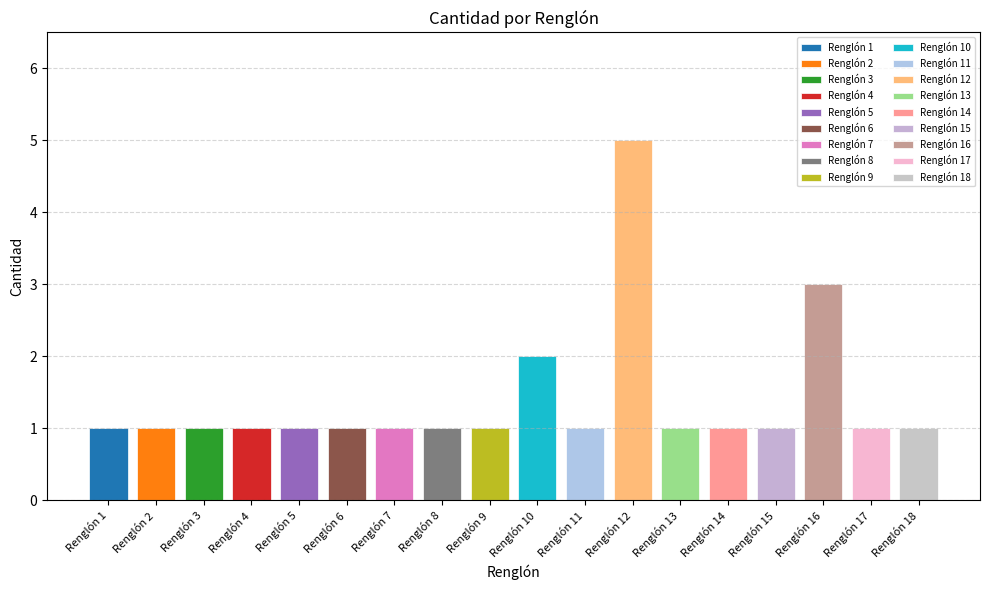

What is the value of the 13th bar from the left?

1